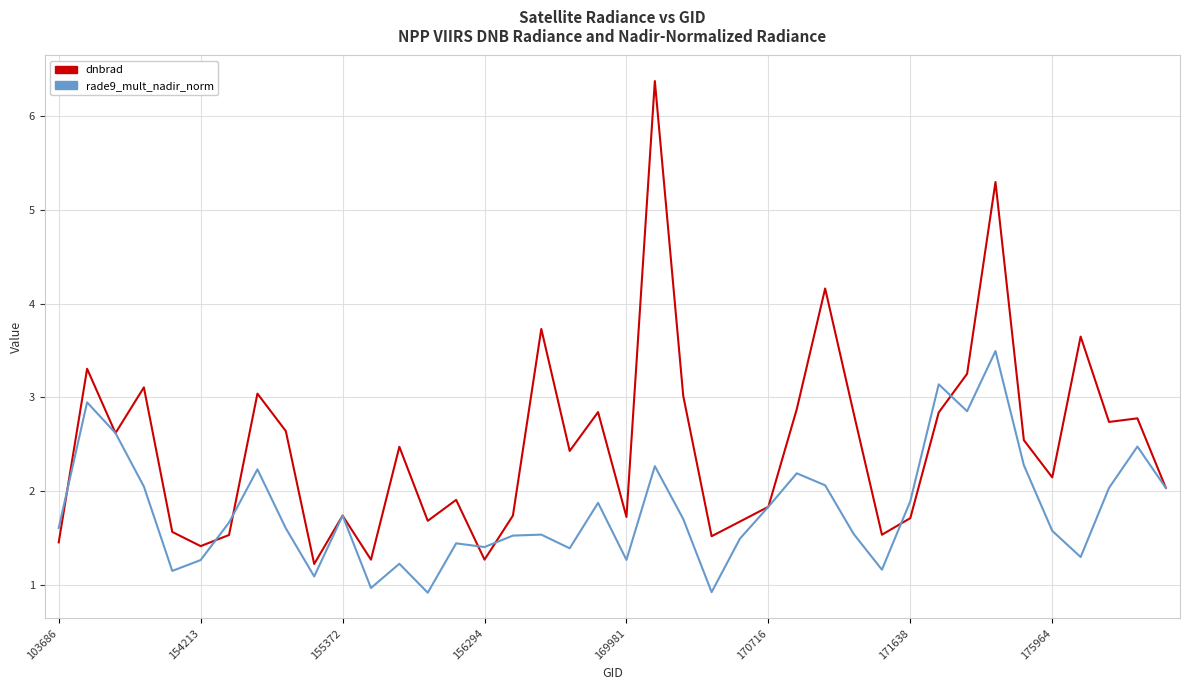

List the series in order of their overall mean, highest first.

dnbrad, rade9_mult_nadir_norm